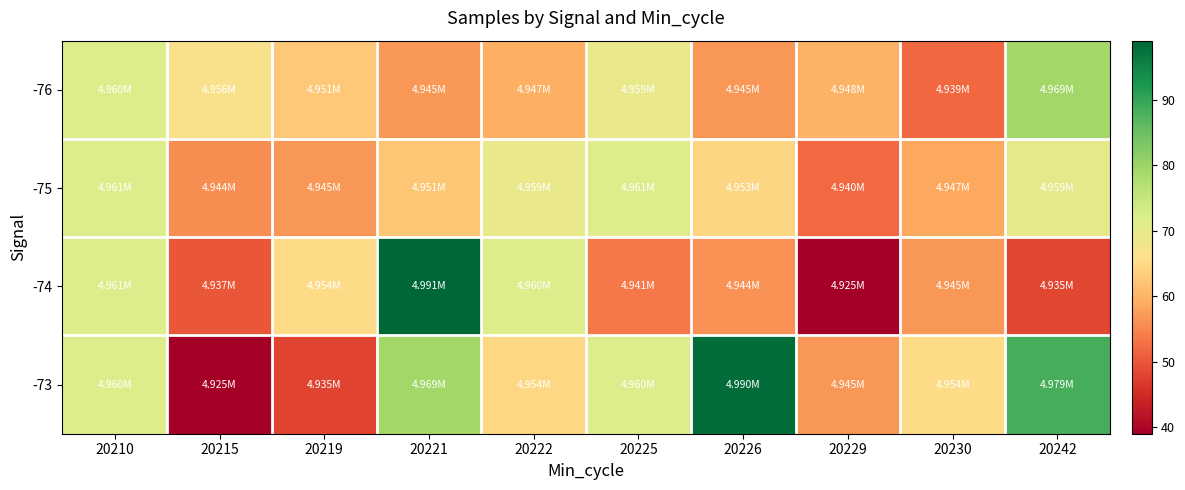

How many distinct data groups are displayed?

4